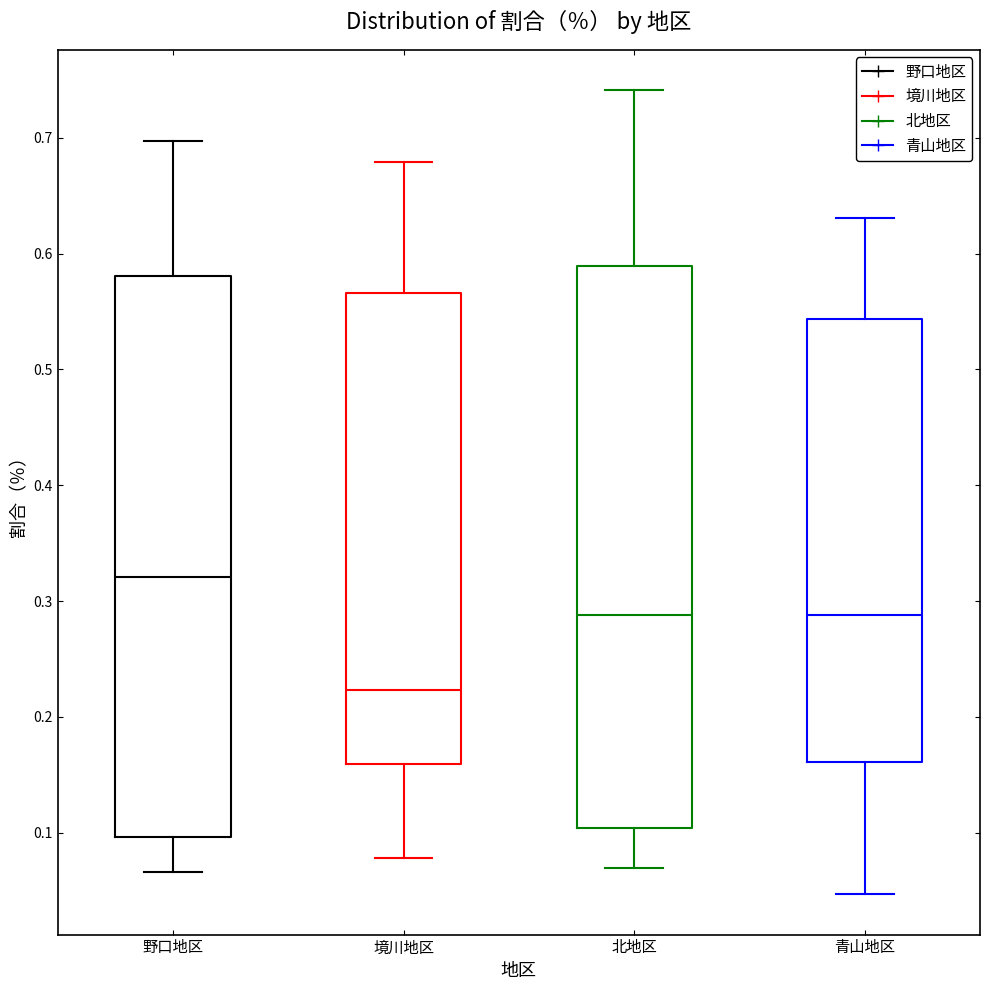

Where does the median line of the box for 境川地区 sit on the y-axis? The values are not printed on the chart, so give them approximately, as read against the axis.

0.22